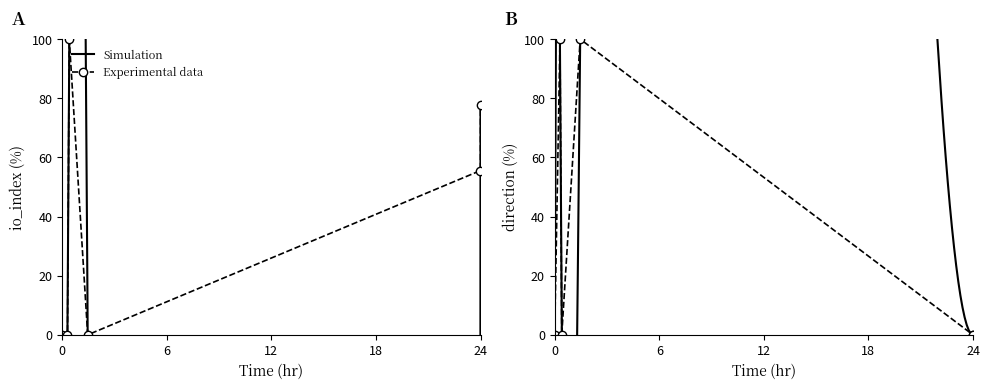

What is the sum of all values?

233.3